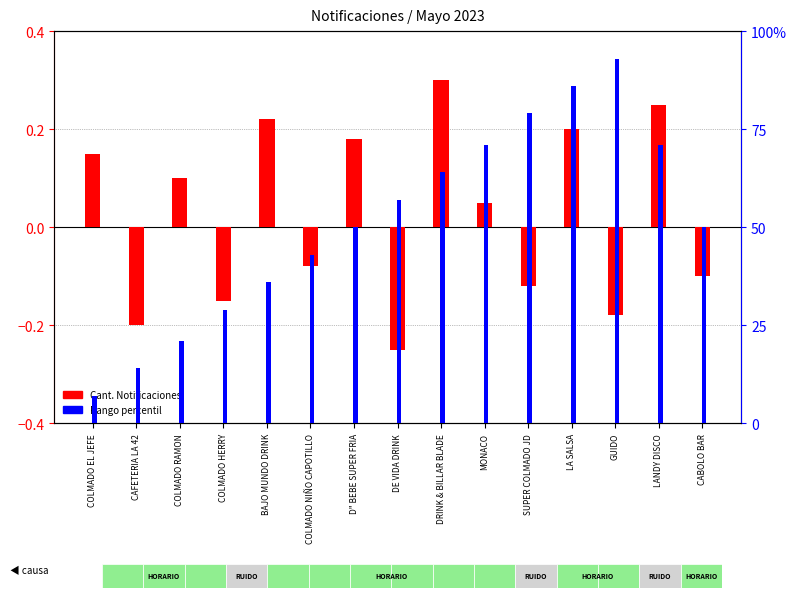

What is the maximum value shown in the chart?

0.9